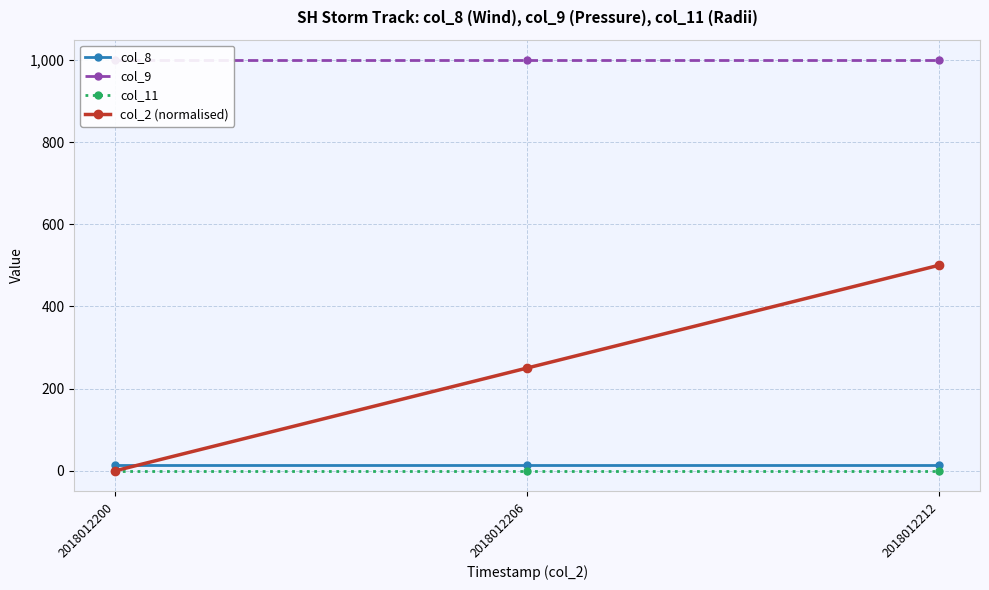

What is the total value across all series at 2018012200?

1014.0